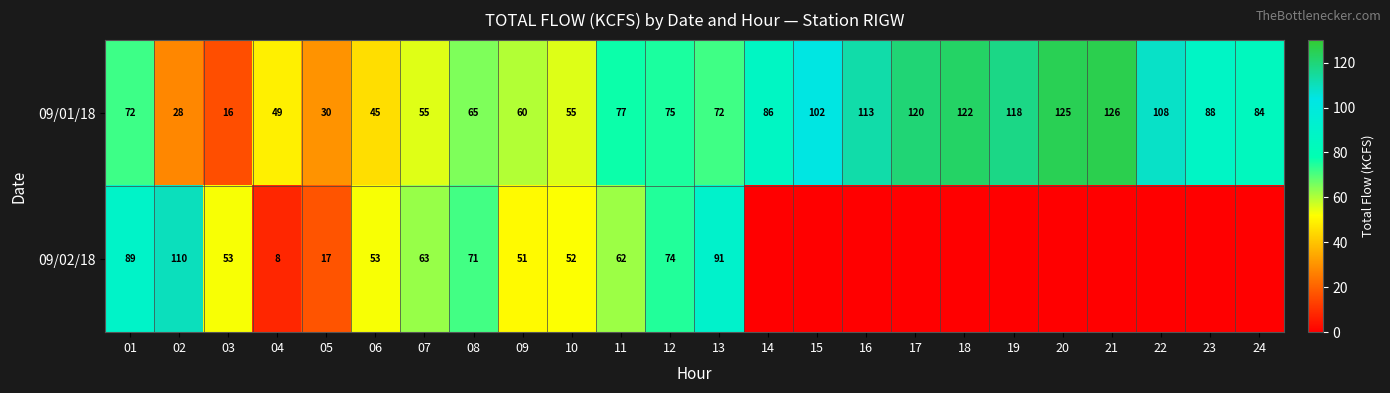

What is the total value across all series at 11?

139